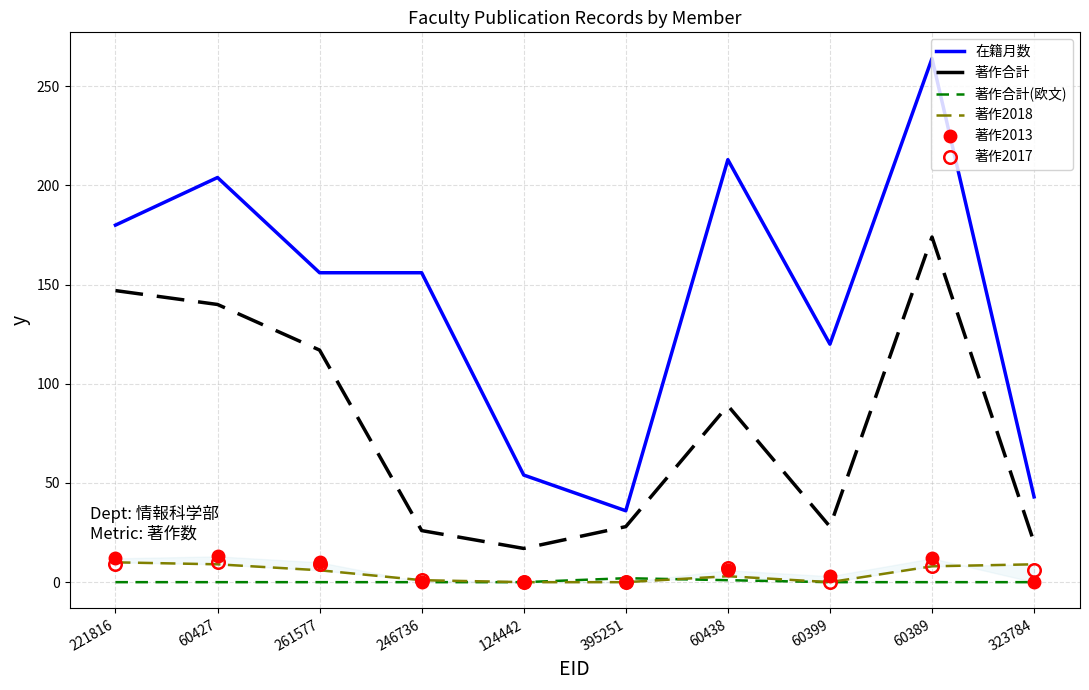

Between 60389 and 221816, which is larger?

60389